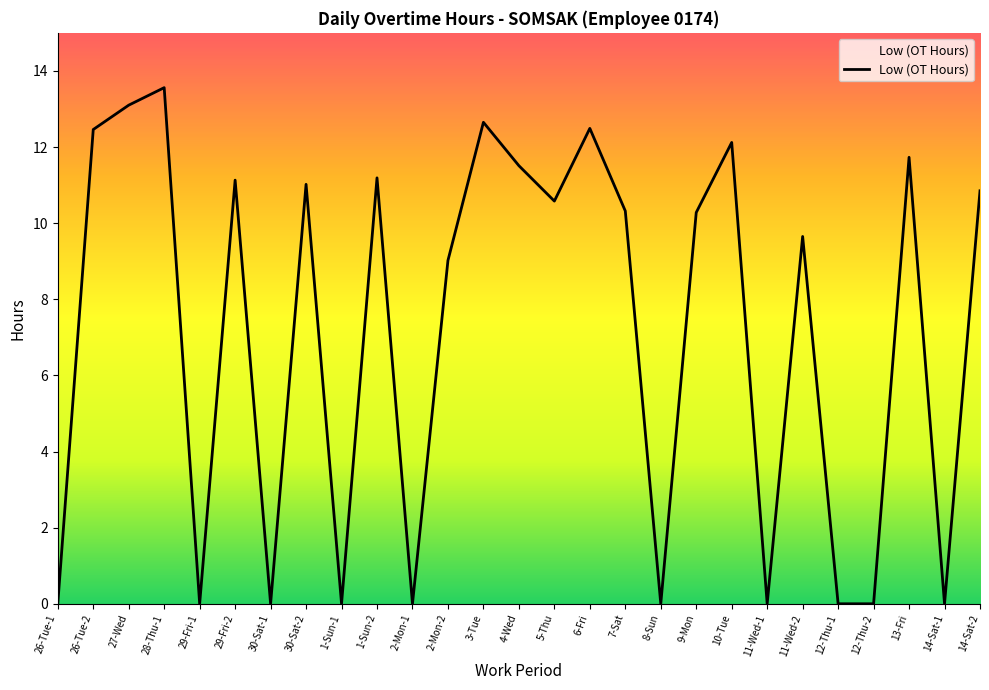

What is the difference between the second highest and second lowest values?

13.1